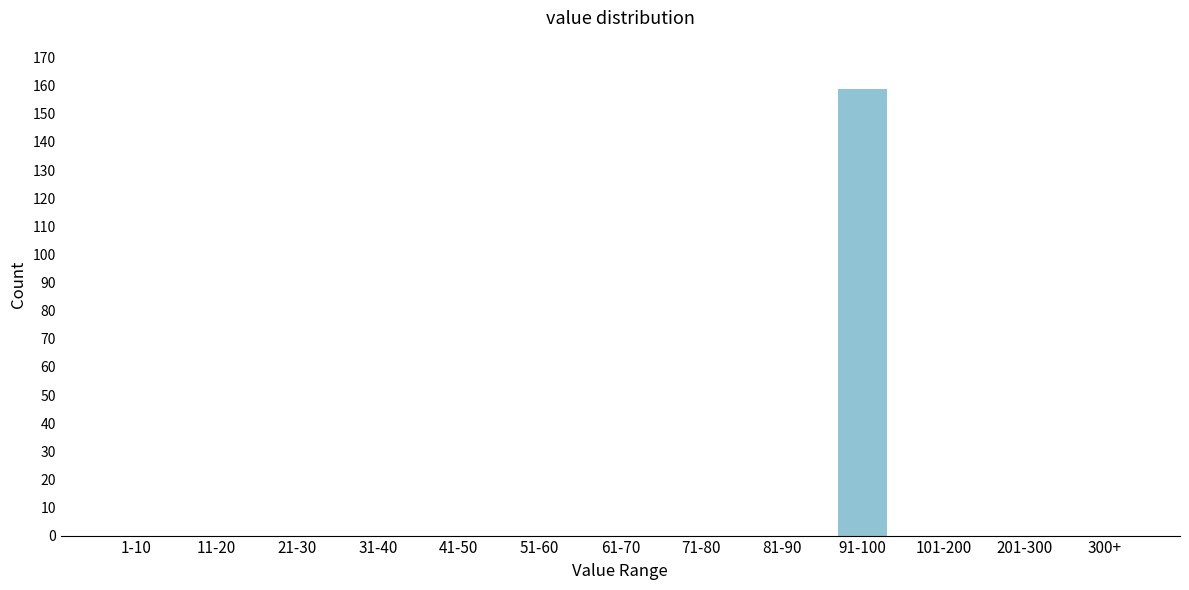

Reading left to right, list all the values displayed in this chart.

1-10=0	11-20=0	21-30=0	31-40=0	41-50=0	51-60=0	61-70=0	71-80=0	81-90=0	91-100=159	101-200=0	201-300=0	300+=0